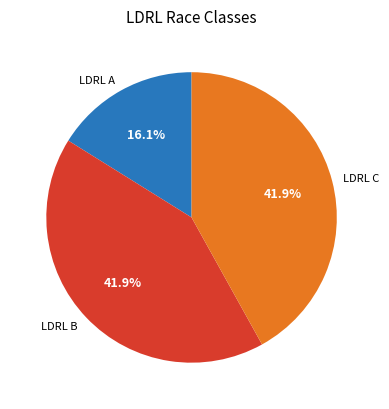

What is the ratio of the value at LDRL B to the value at LDRL A?

2.6